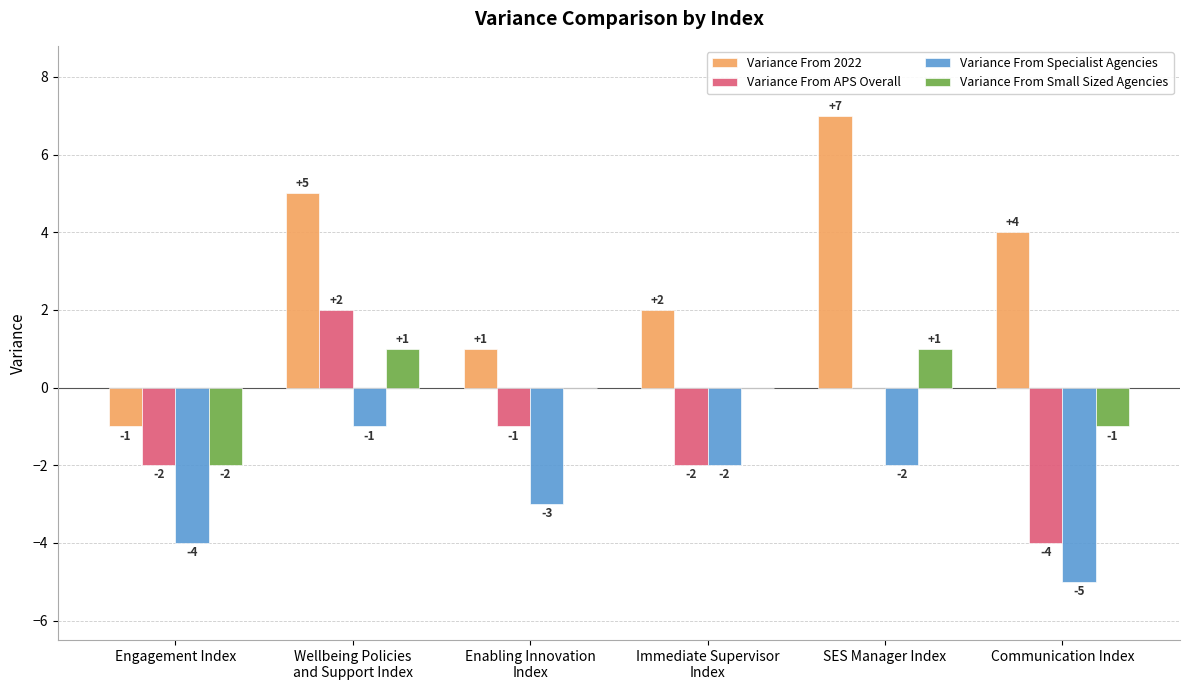

Between Wellbeing Policies
and Support Index and Enabling Innovation
Index, which series saw the biggest shift?

Variance From 2022